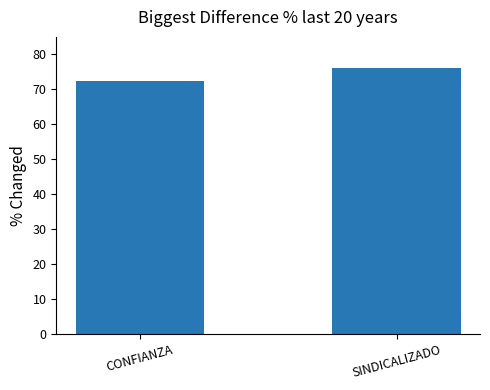

Reading left to right, extract all data points from this chart.

72.3	76.0